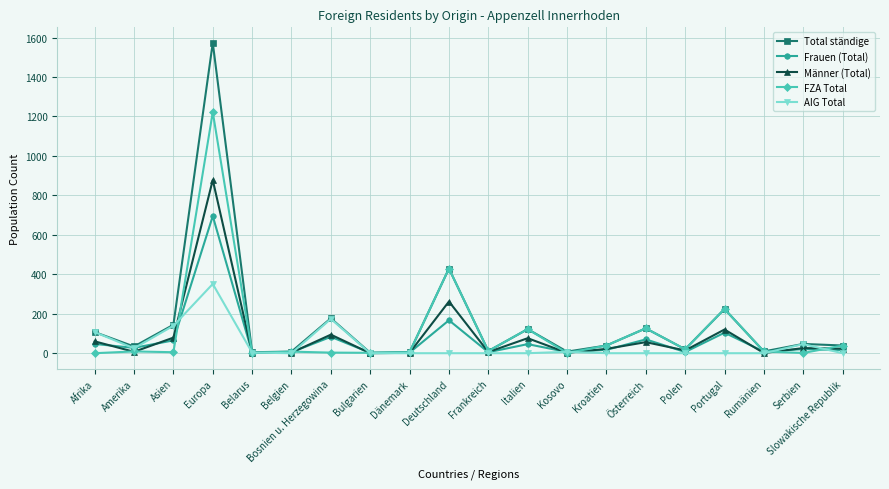

Where is the first local maximum for Total ständige?

Europa